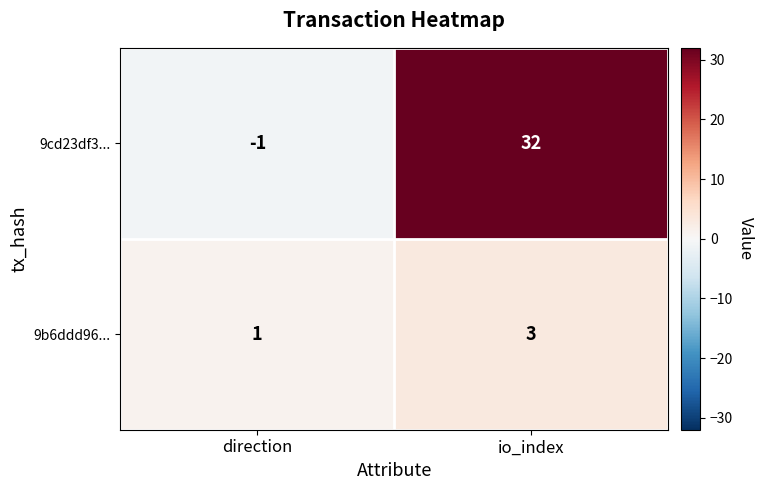

Which series has the largest total across all categories?

9cd23df3...